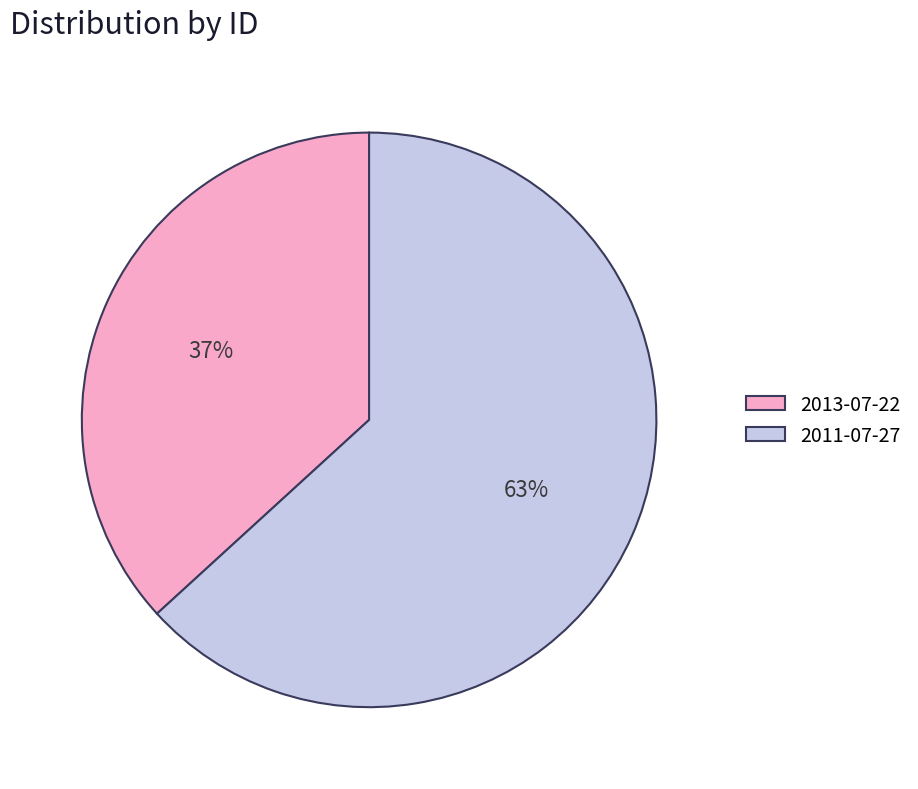

Approximately how many times larger is the value at 2011-07-27 compared to 2013-07-22?

1.7